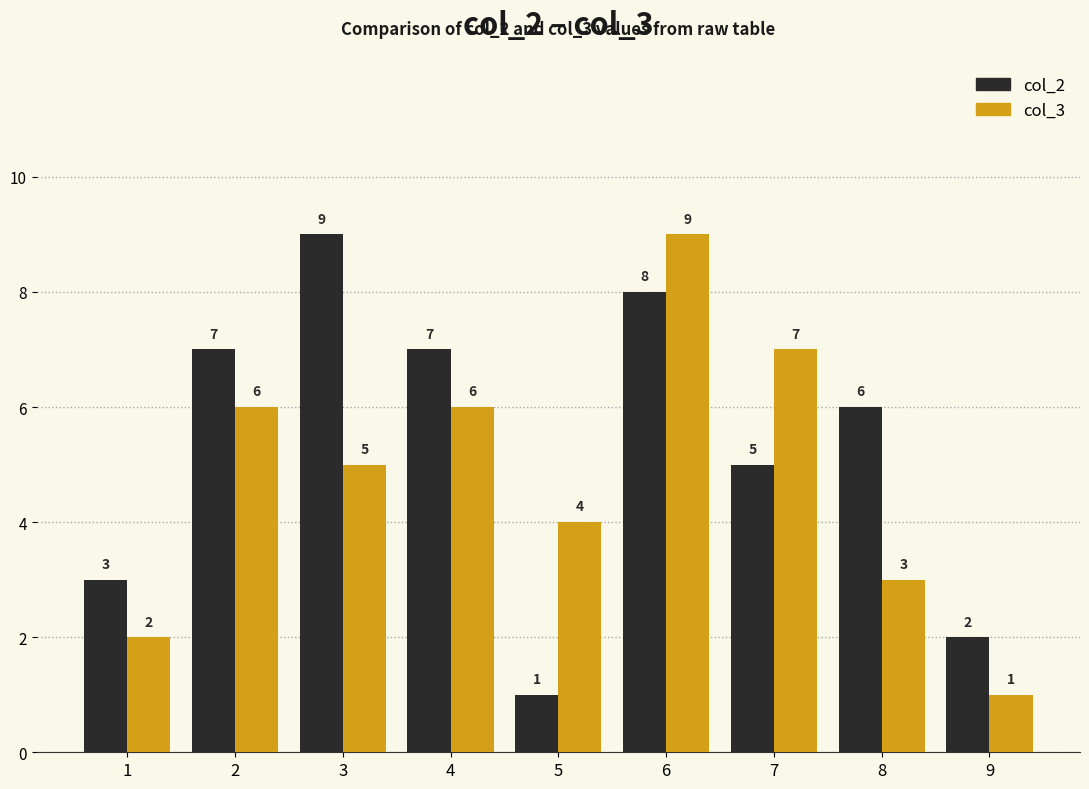

What is the difference between the second highest and minimum values in the col_3 series?

6